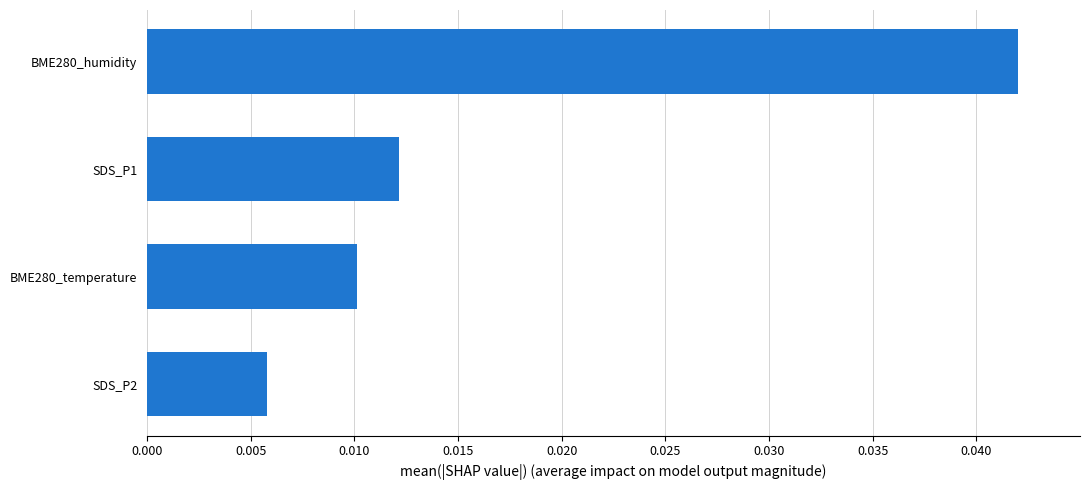

Does the chart contain stacked bars?

No